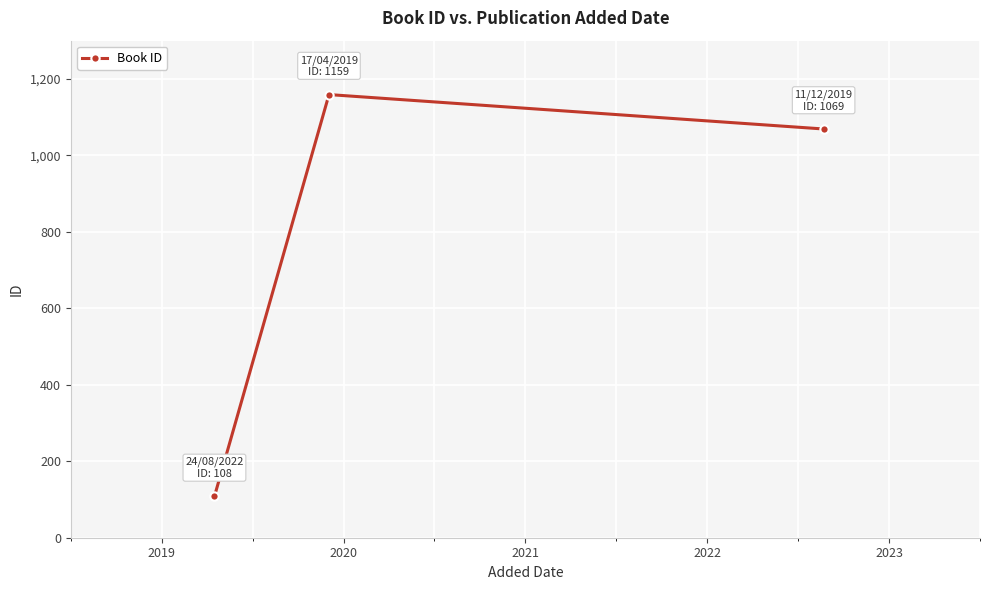

What is the greatest value displayed?

1159